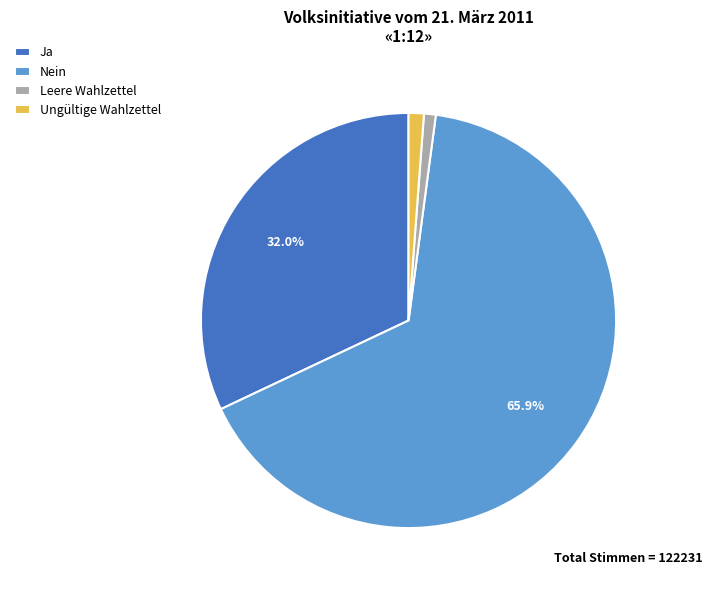

To the nearest percent, what portion does Nein represent?

66%